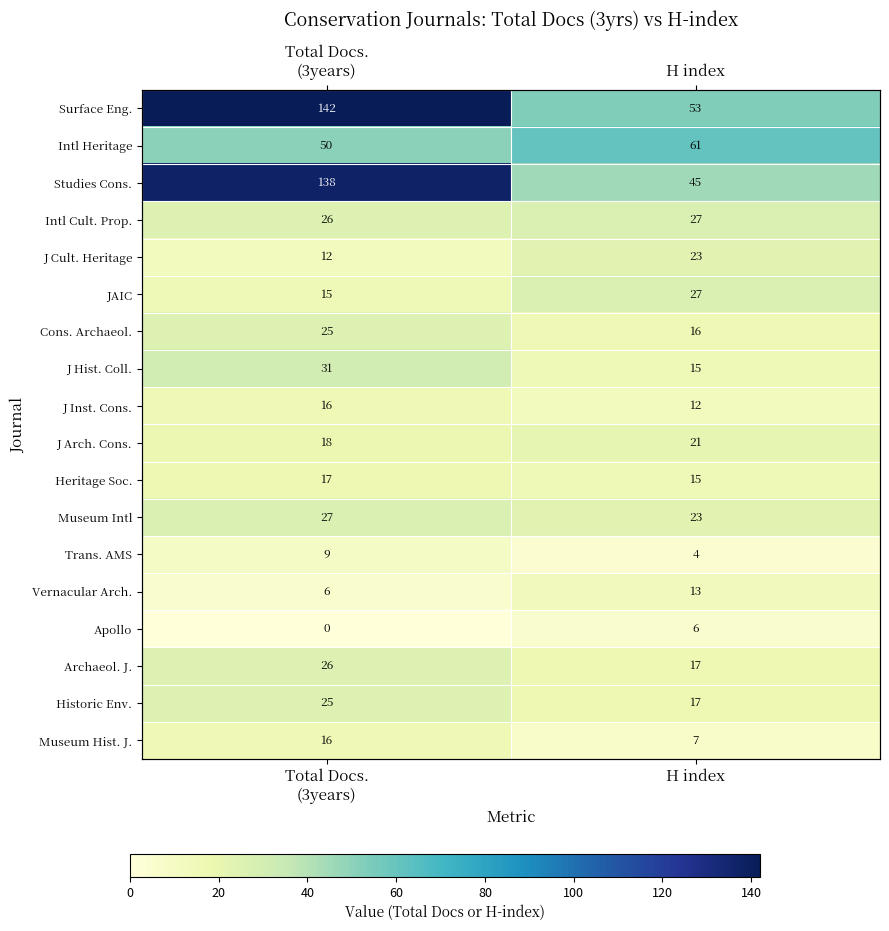

How many categories are shown in the chart?

2